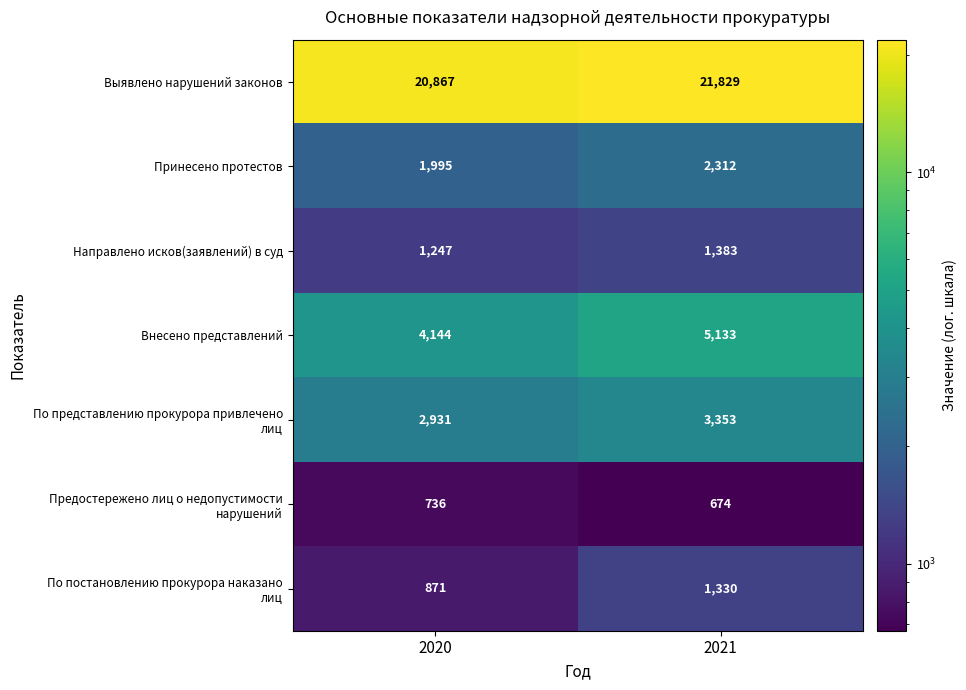

What is the difference between the highest and lowest values at 2020?

20131